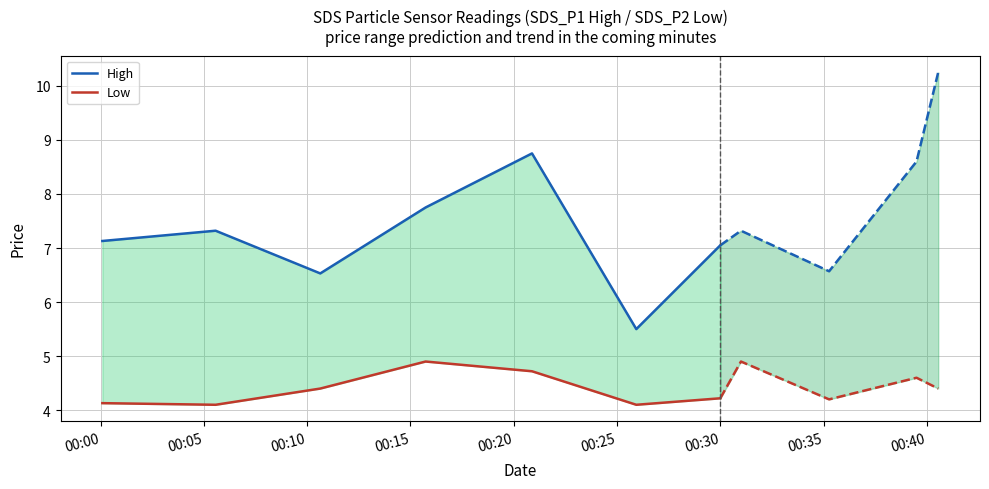

True or false: High has more than 0 points higher than both neighbors.

True